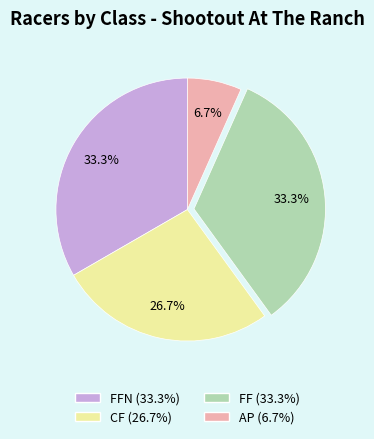

Does any single category account for the majority?

No